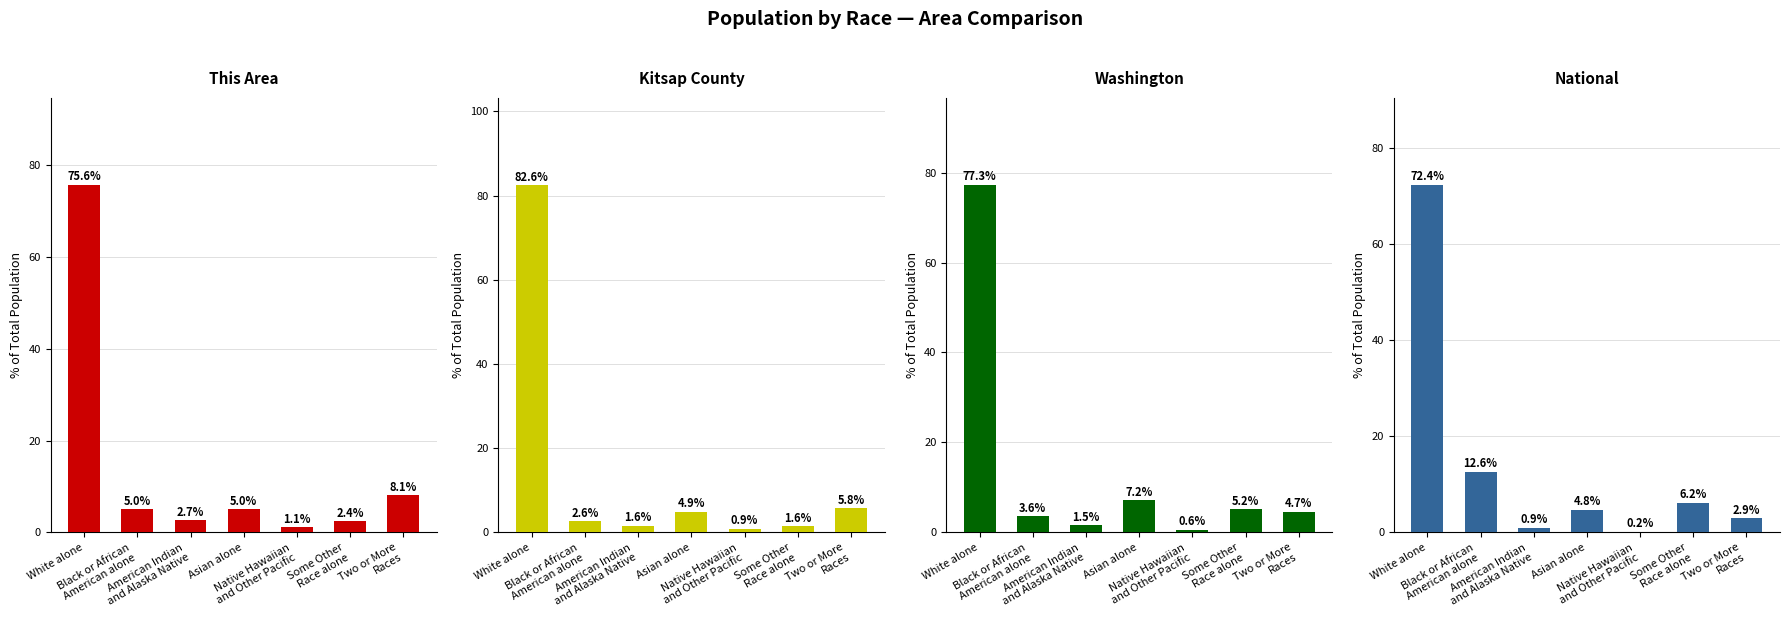

What is the total value across all series at Asian alone?

21.9